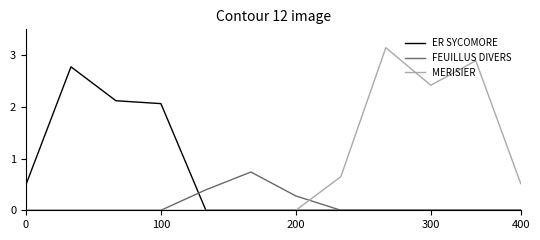

What is the average value of the ER SYCOMORE series?

0.6